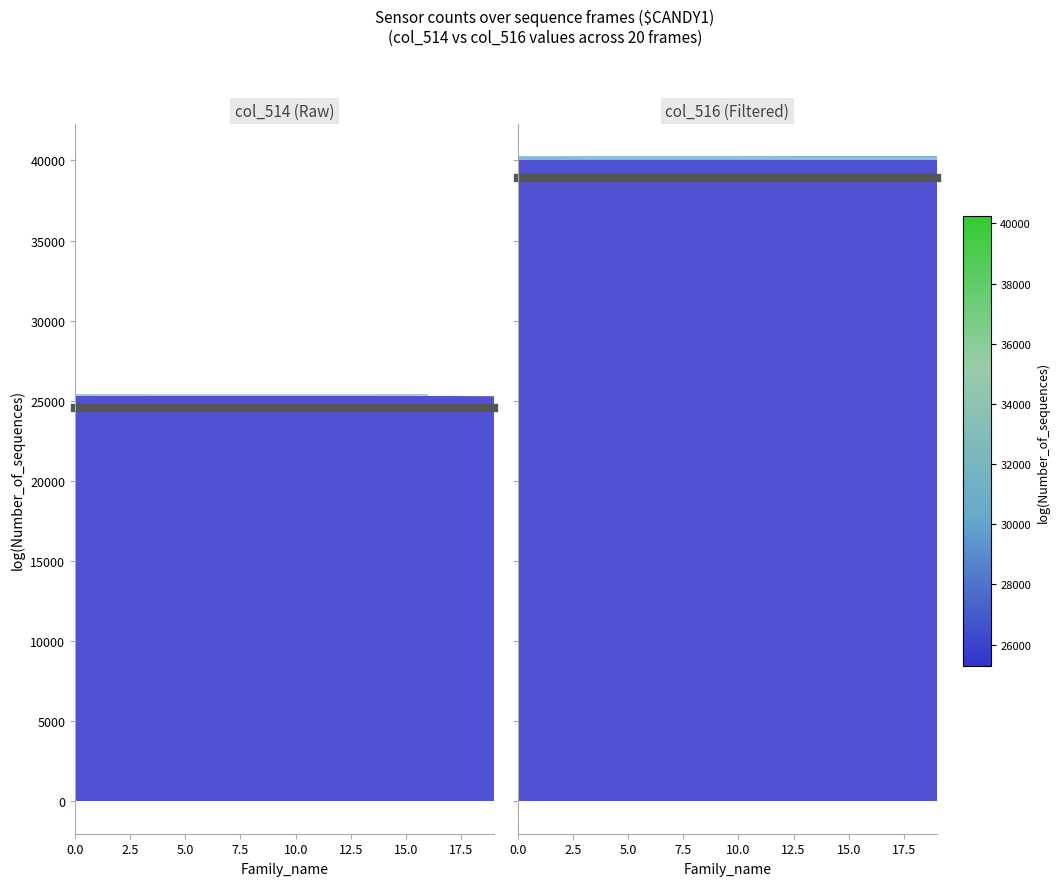

Reading right to left, transcribe all the data shown in this chart.

col_514: 25288	25293	25316	25331	25366	25367	25373	25373	25374	25376	25377	25382	25396	25397	25404	25404	25419	25419	25428	25447
col_516: 40088	40107	40116	40116	40131	40131	40138	40139	40153	40158	40159	40161	40162	40162	40168	40169	40204	40219	40242	40247